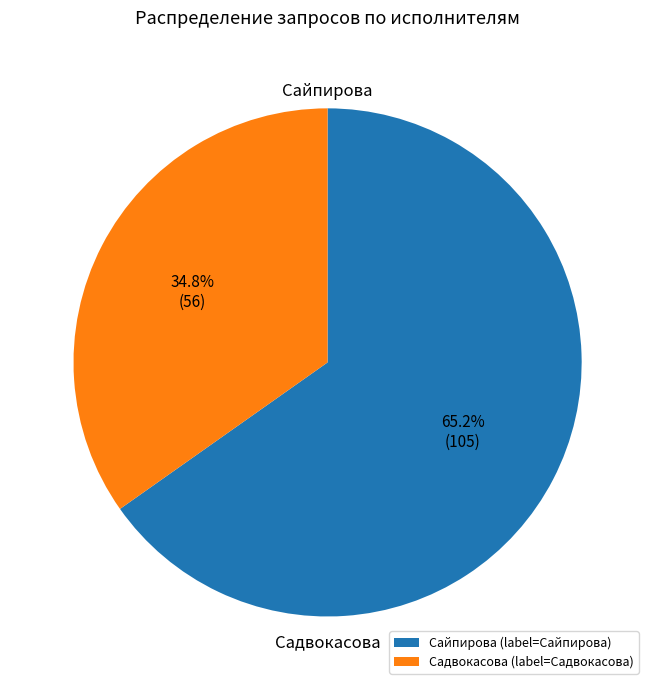

Is there any slice that represents more than half of the pie?

Yes